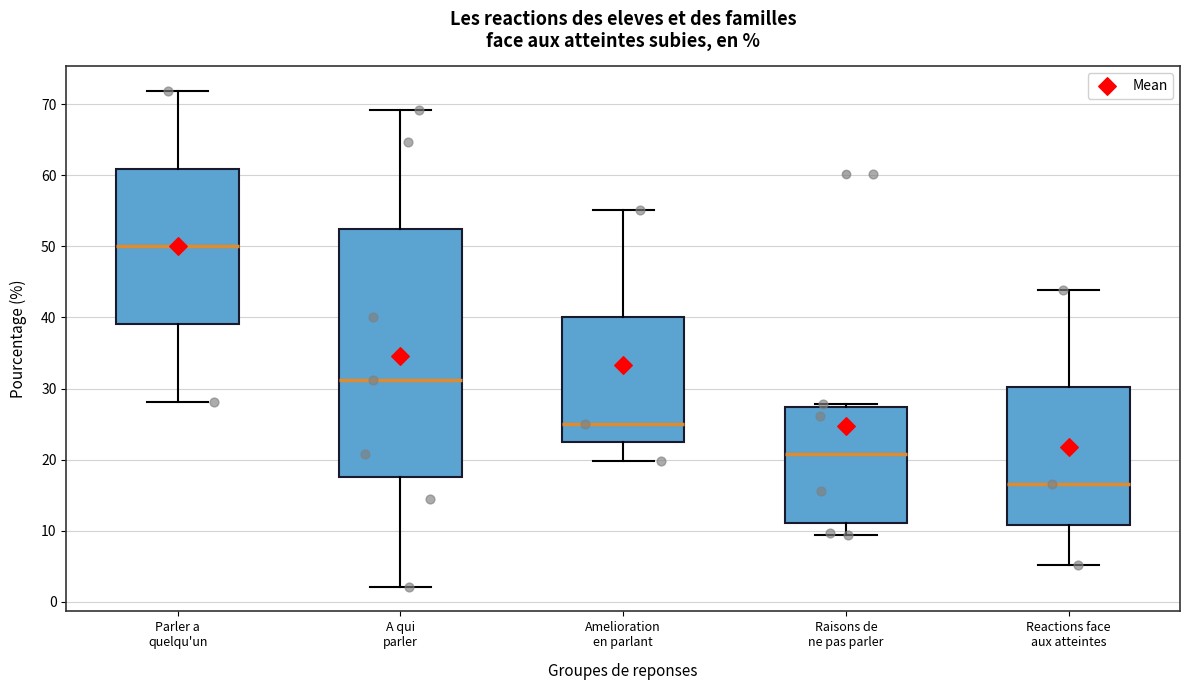

Where is the upper edge of the box for Parler a quelqu'un on the y-axis? The values are not printed on the chart, so give them approximately, as read against the axis.

61